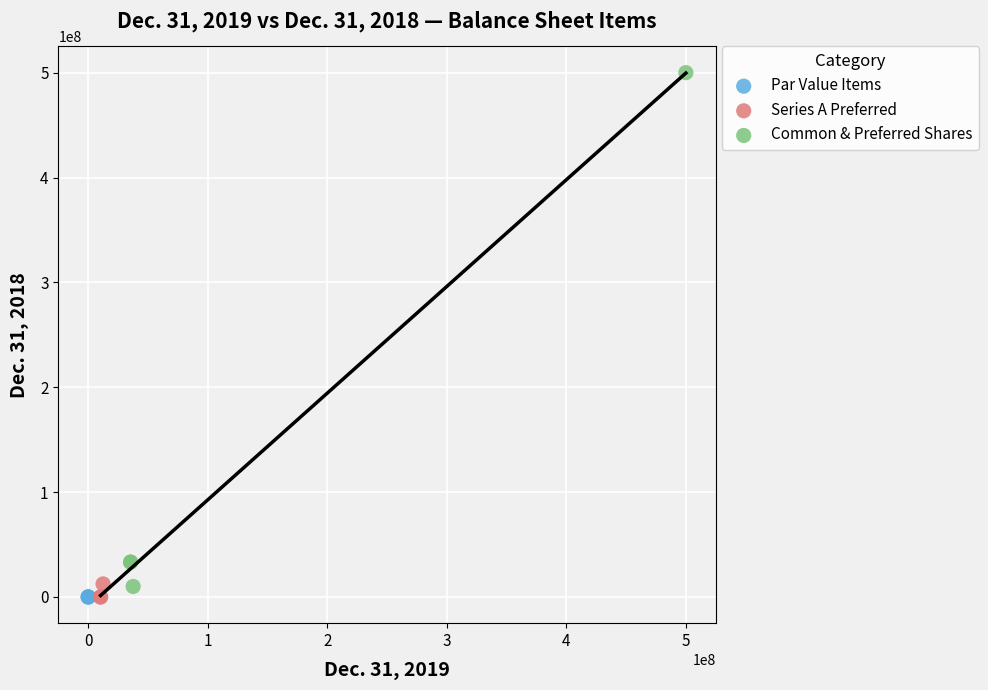

Which series reaches the maximum Y coordinate?

Common & Preferred Shares